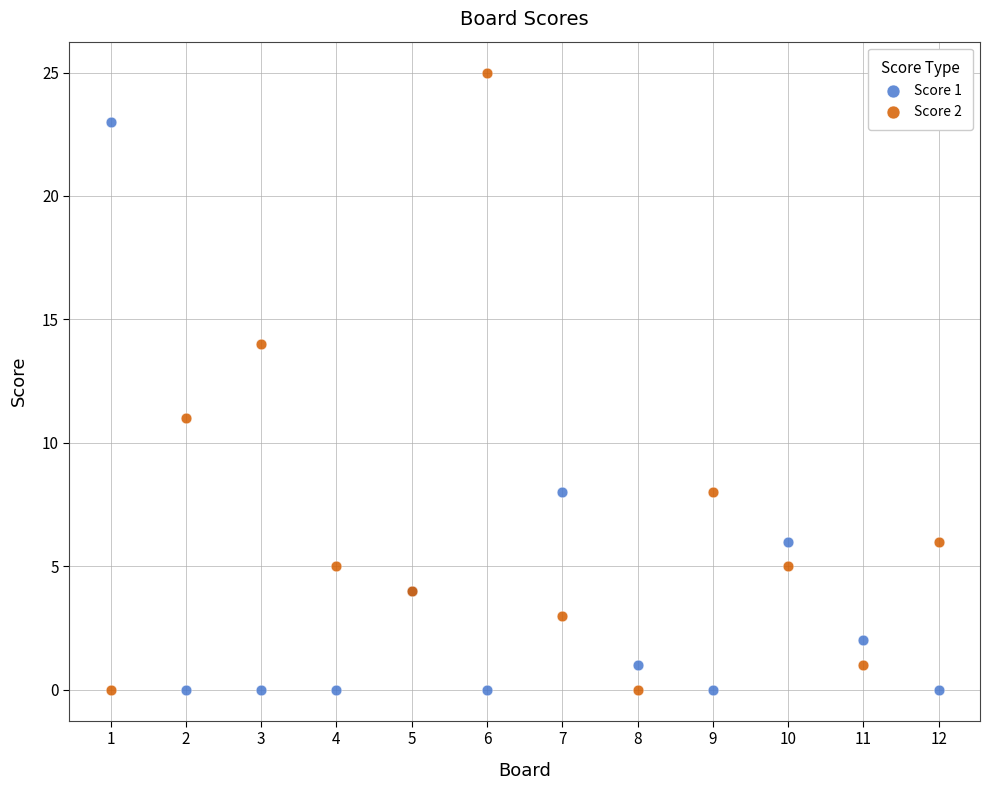

Which series contains the highest Y value?

Score 2